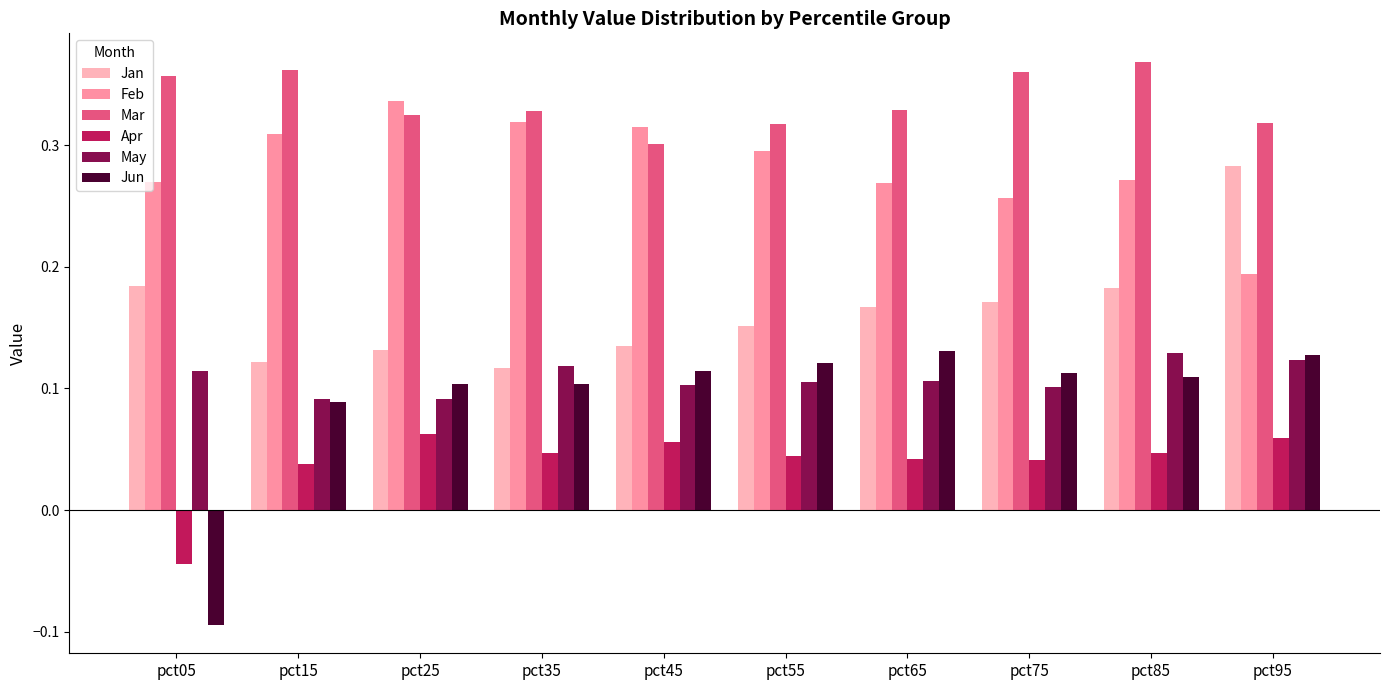

Which series has the largest range (max minus min)?

Jun